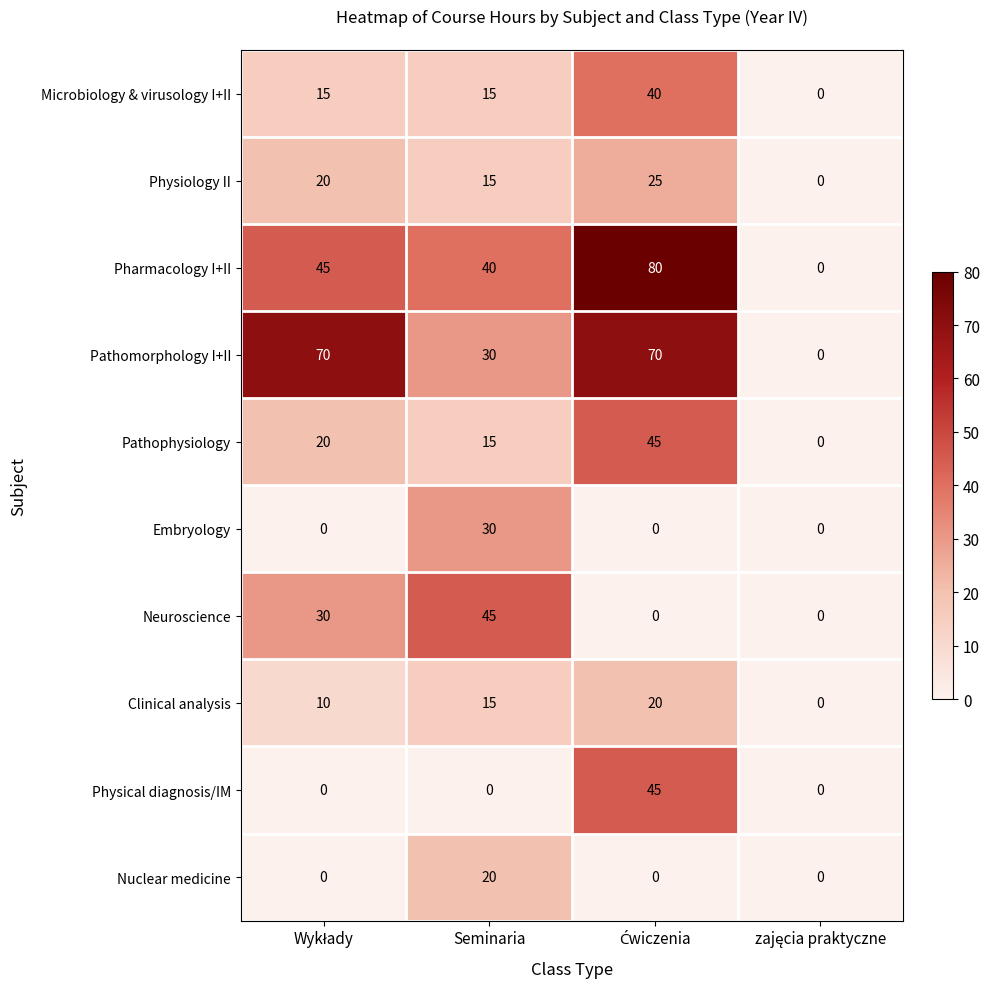

The Neuroscience series shows 26 at Seminaria. True or false?

False